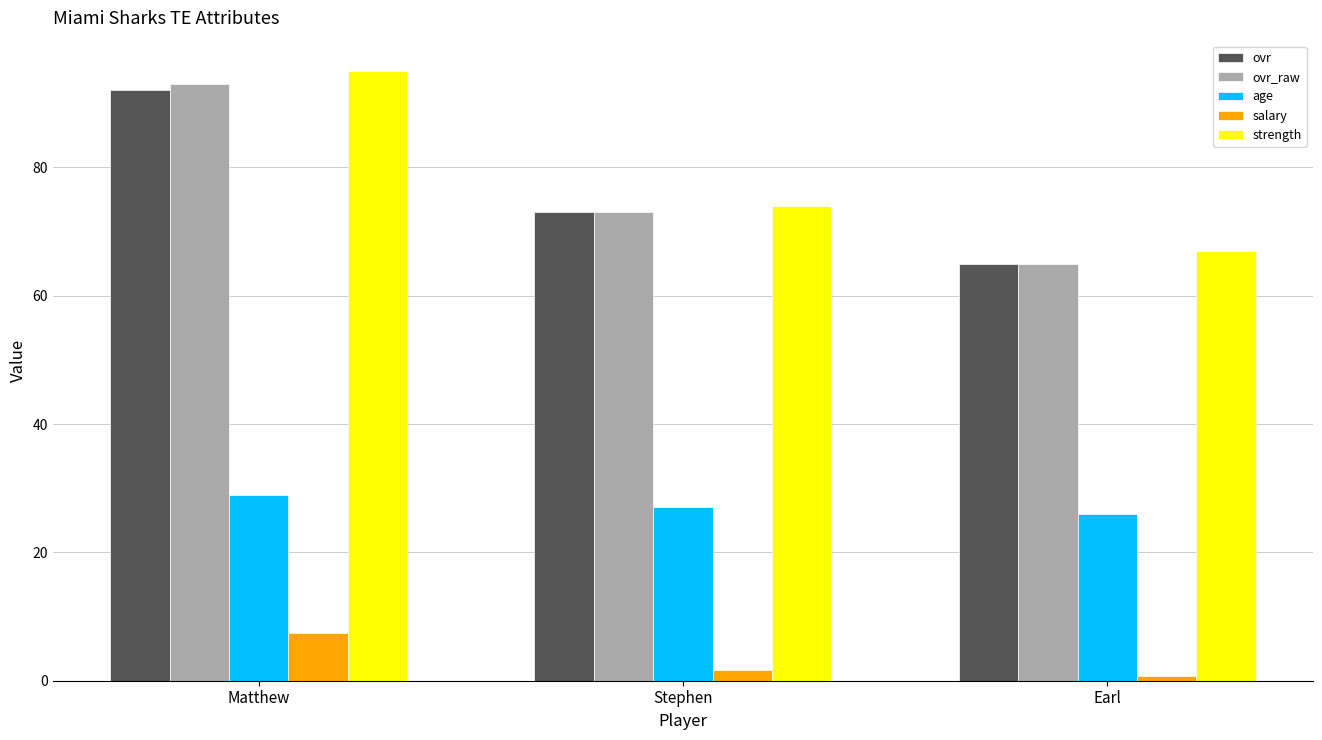

Are the bars horizontal?

No